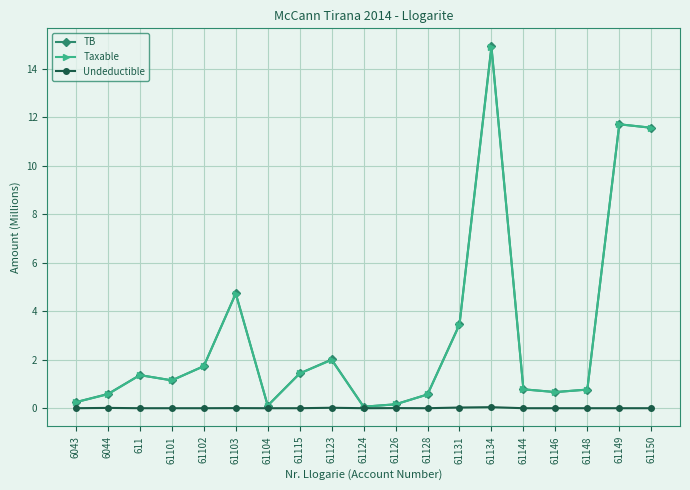

How many data points does each series have?

19